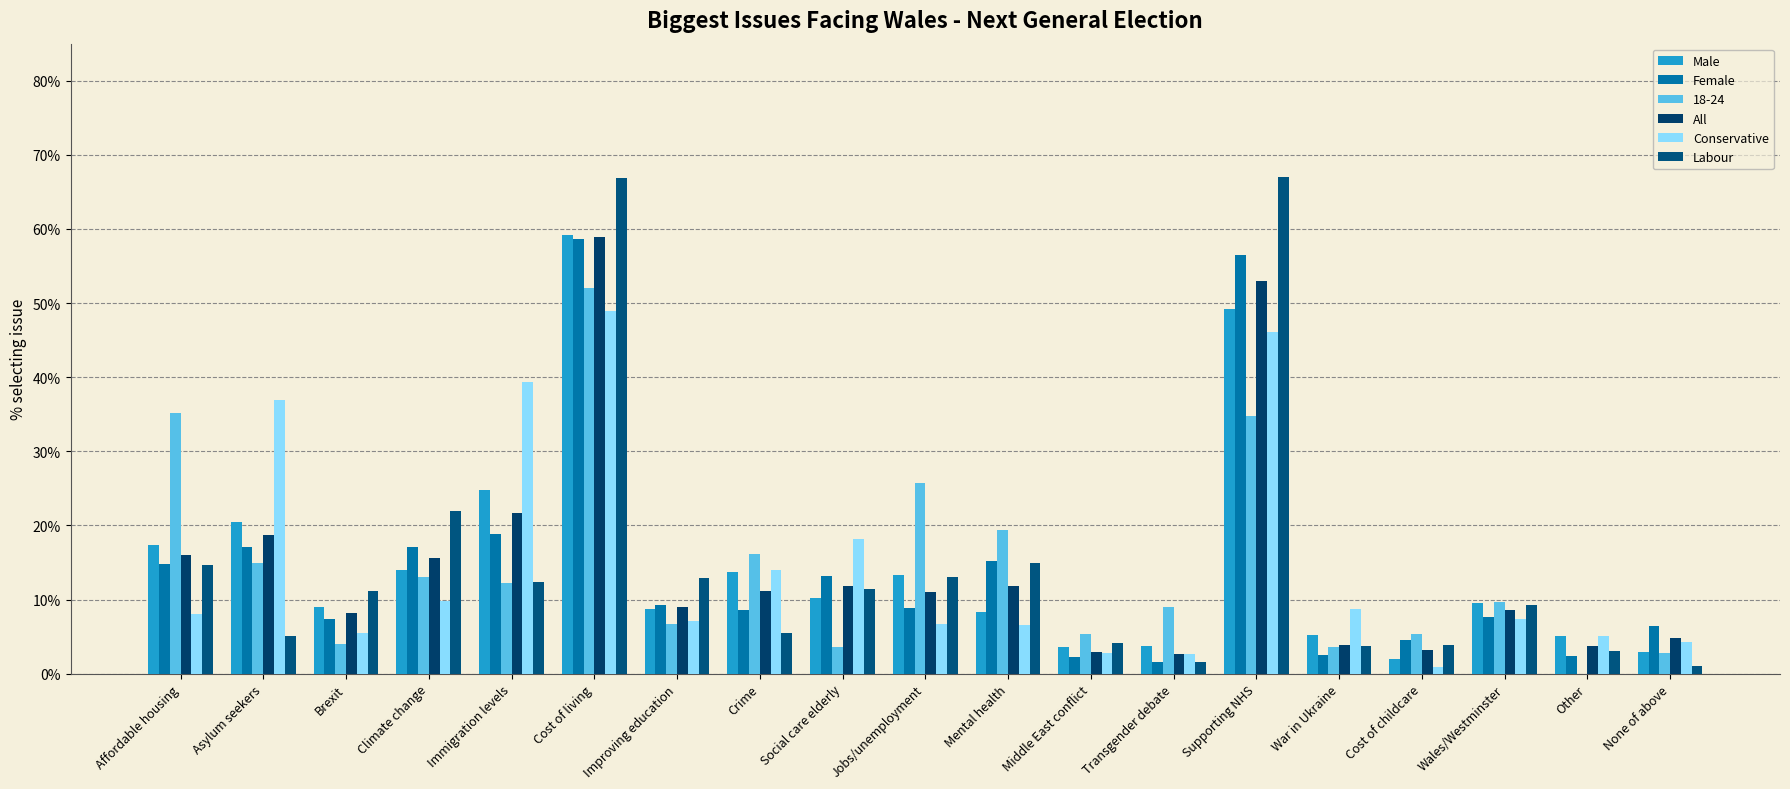

Are the bars grouped side by side (vs. stacked)?

Yes